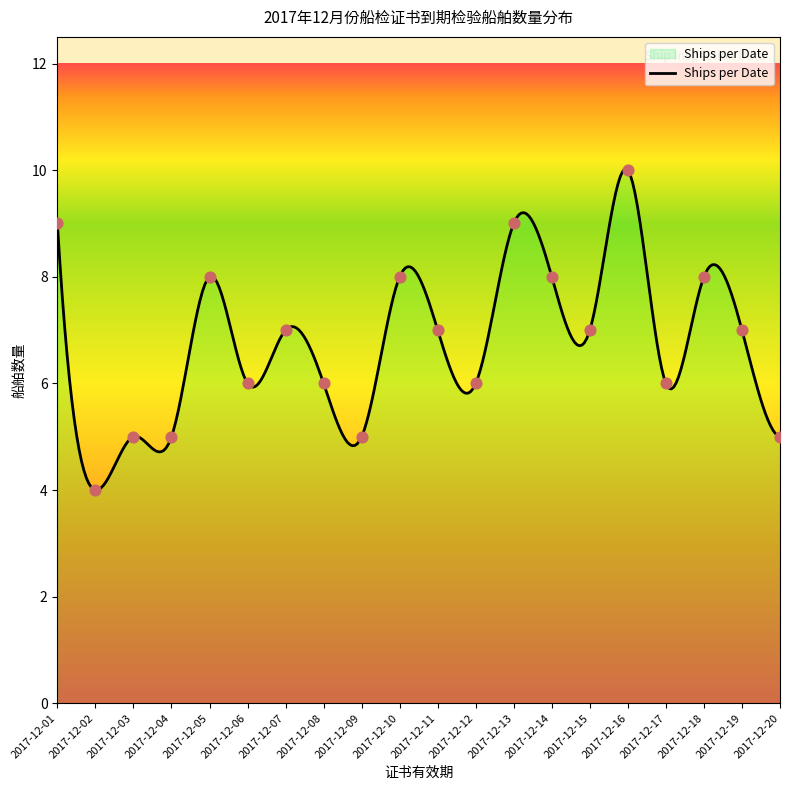

What is the change in value from 2017-12-12 to 2017-12-19?

+1